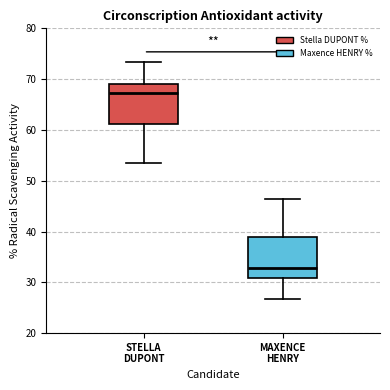

Which box has the lowest median line?

MAXENCE HENRY